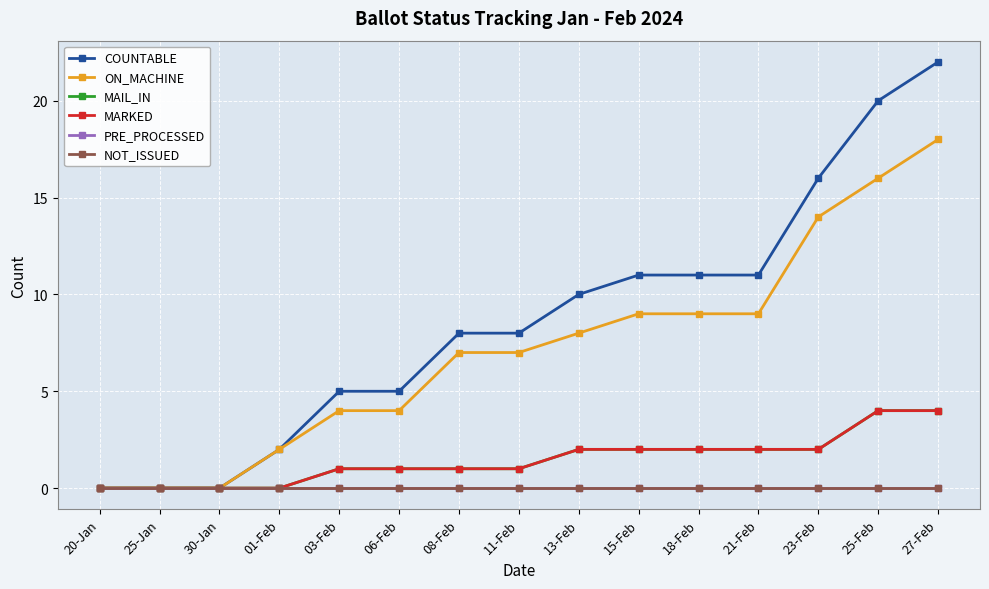

Between 25-Jan and 13-Feb, which series saw the biggest shift?

COUNTABLE